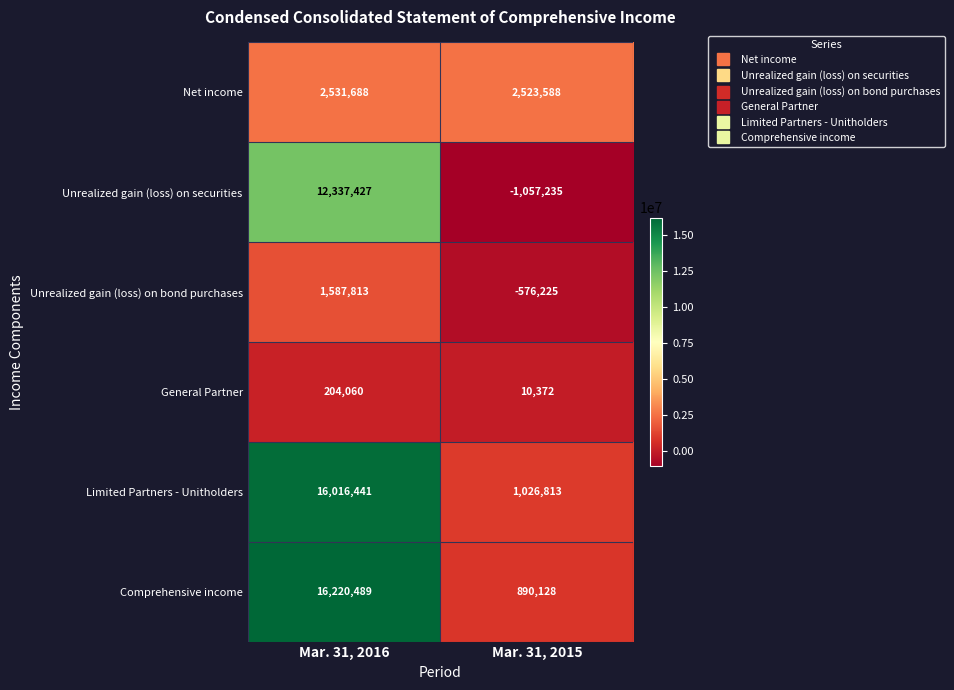

What is the maximum value shown in the chart?

16220489